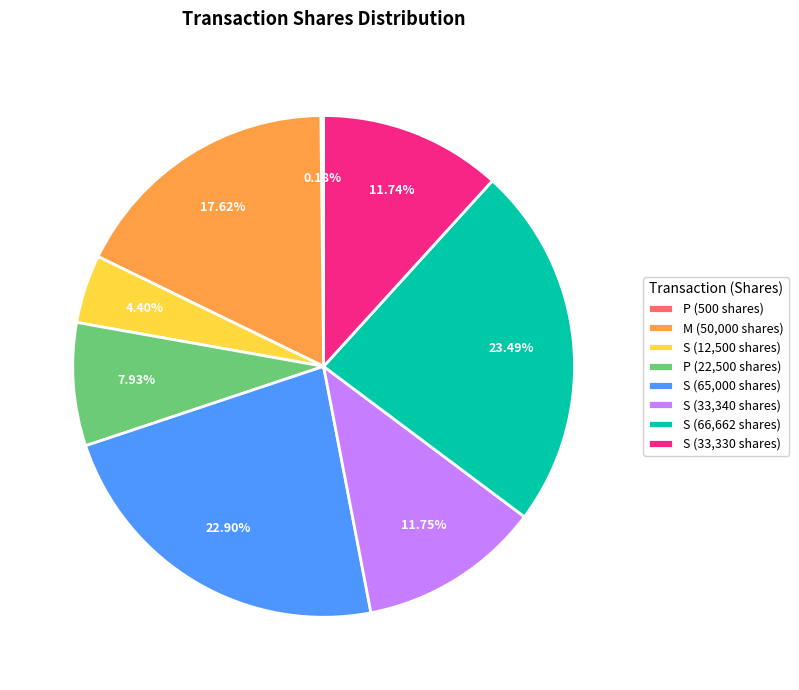

Is there any slice that represents more than half of the pie?

No